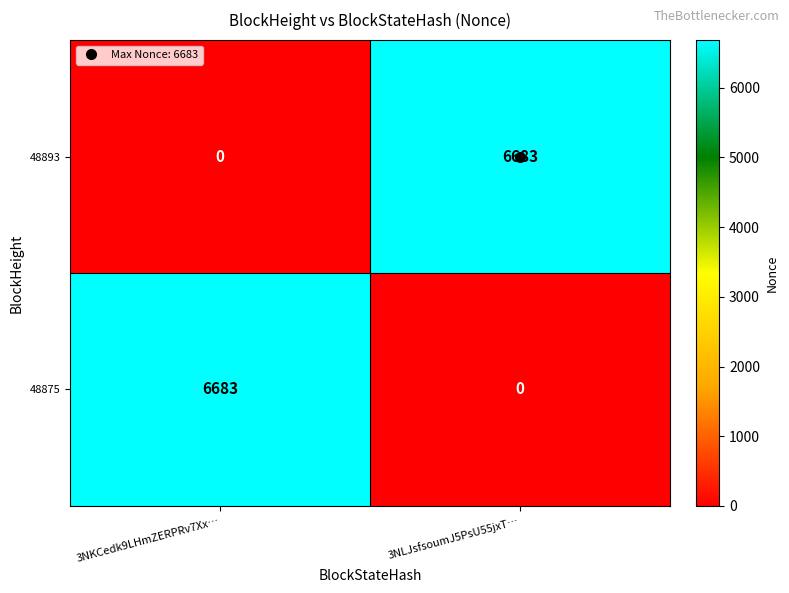

What is the spread (max minus min) of values at 3NKCedk9LHmZERPRv7Xx…?

6683